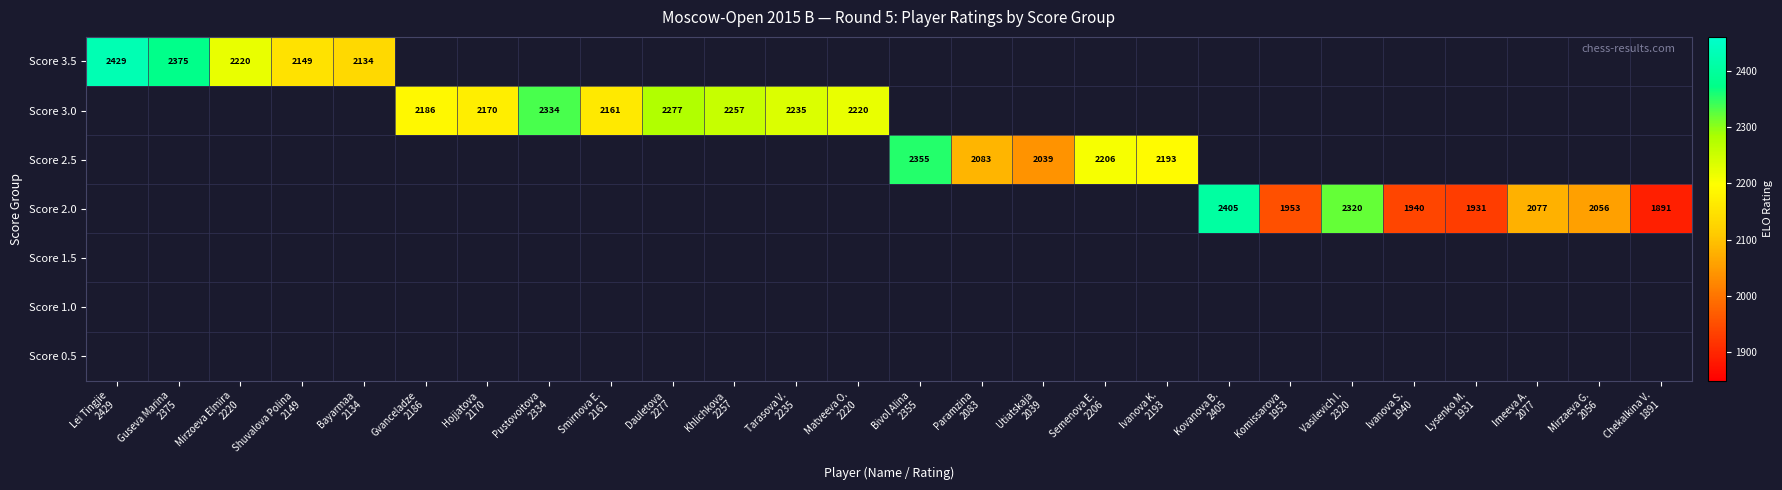

The Score 0.5 series shows 0 at Bivol Alina 2355. True or false?

True